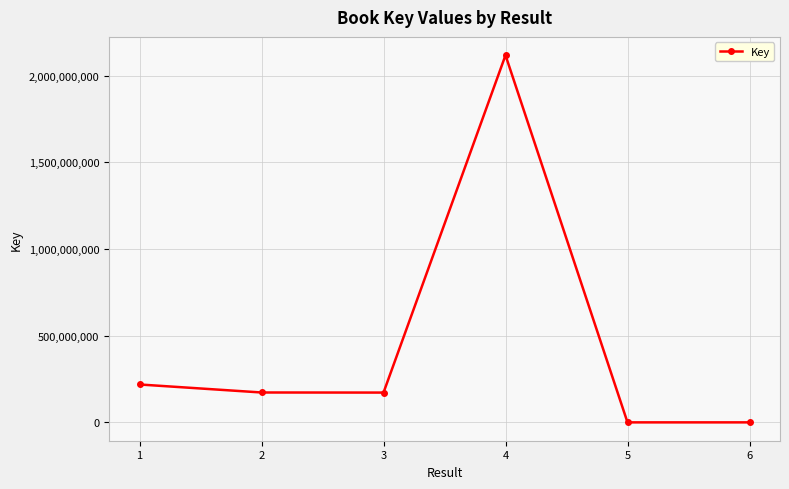

What is the sum of all values?

2680654814